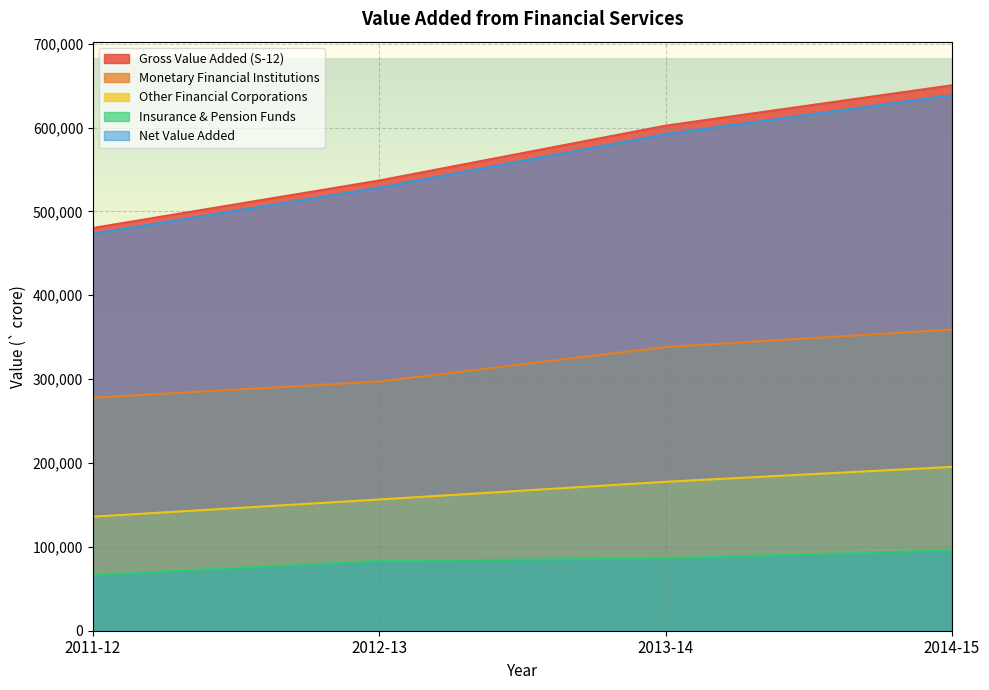

True or false: Gross Value Added (S-12) has a value of 407922 at 2013-14.

False